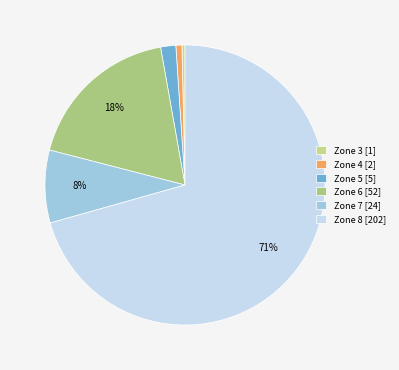

To the nearest percent, what portion does Zone 7 represent?

8%